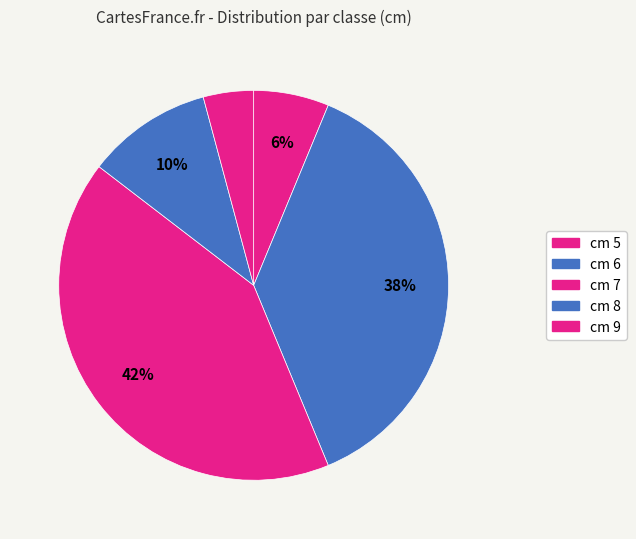

How many segments does this pie chart have?

5